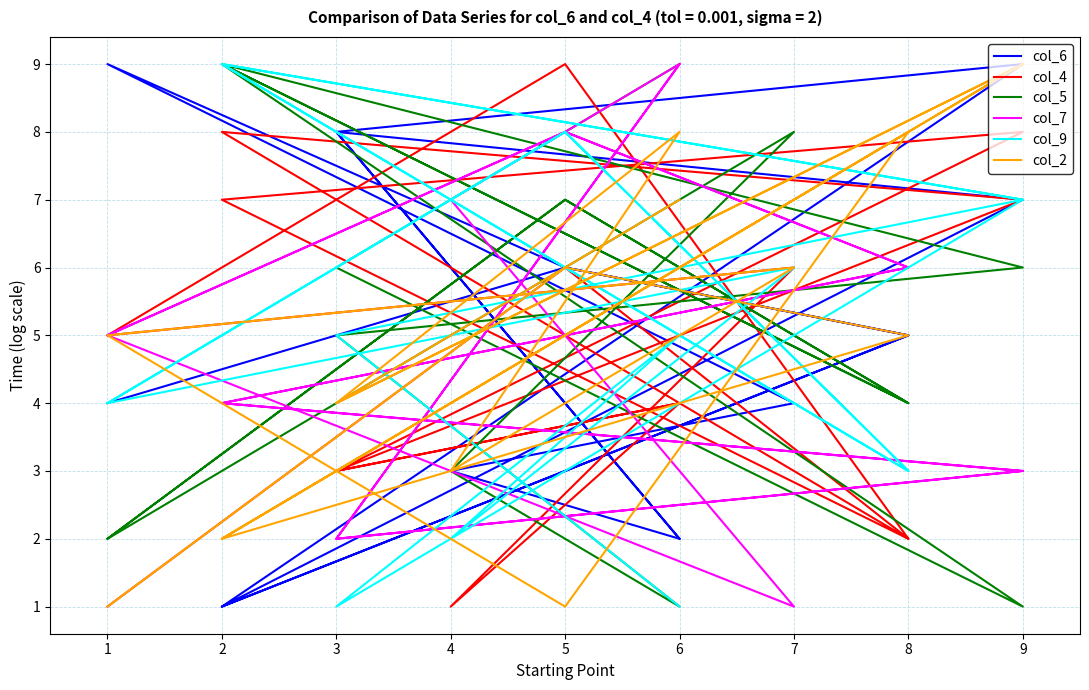

What is the approximate value of col_4 at 7?

6